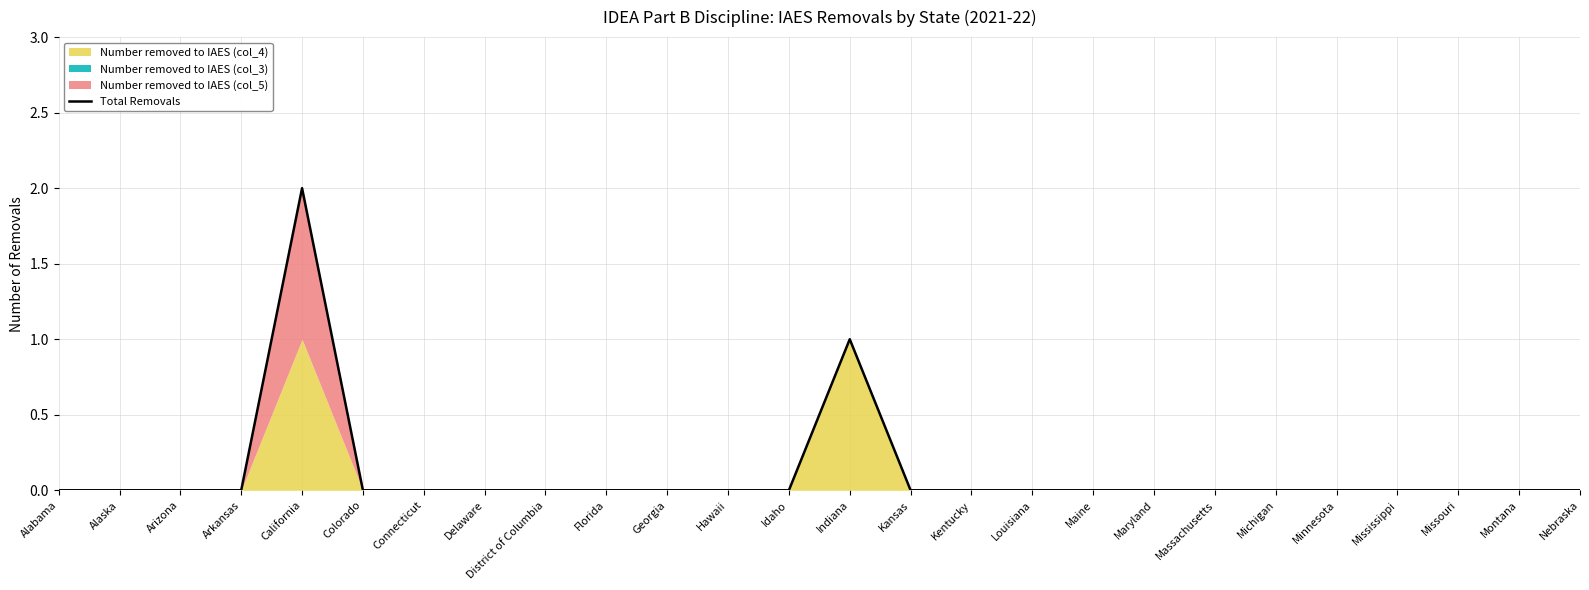

Which label corresponds to the largest value in the chart?

California